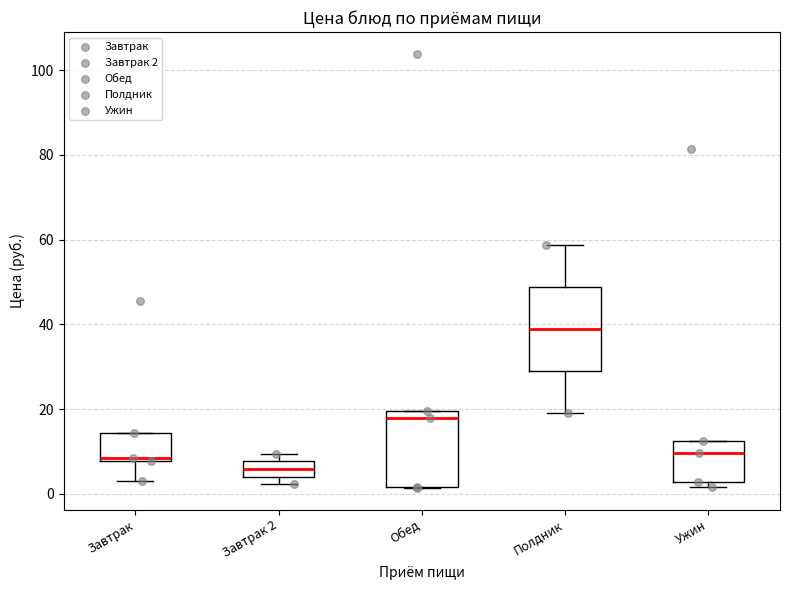

Which box has the highest median line?

Полдник